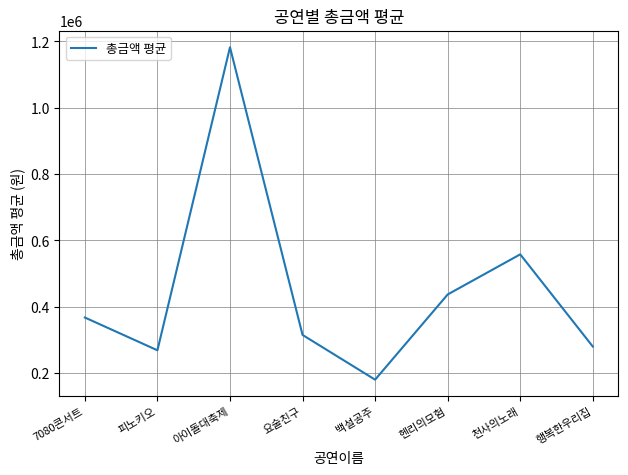

How many lines are shown in the chart?

1